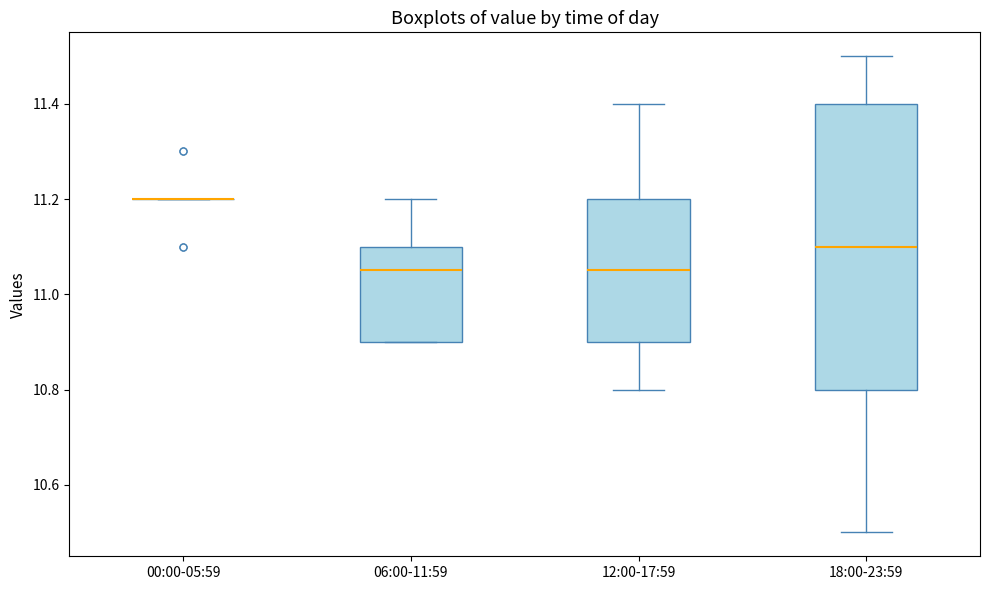

Reading left to right, transcribe this box plot: for each box, give where its median line is, the range the box spans, and where its two whiskers end, as read against the y-axis. The values are not printed on the chart, so give them approximately, as read against the axis.

00:00-05:59: box collapsed to a line at 11.20, whiskers 11.20 to 11.20
06:00-11:59: median 11.06, box 10.90 to 11.10, whiskers 10.90 to 11.20
12:00-17:59: median 11.06, box 10.90 to 11.20, whiskers 10.80 to 11.40
18:00-23:59: median 11.10, box 10.80 to 11.40, whiskers 10.50 to 11.50